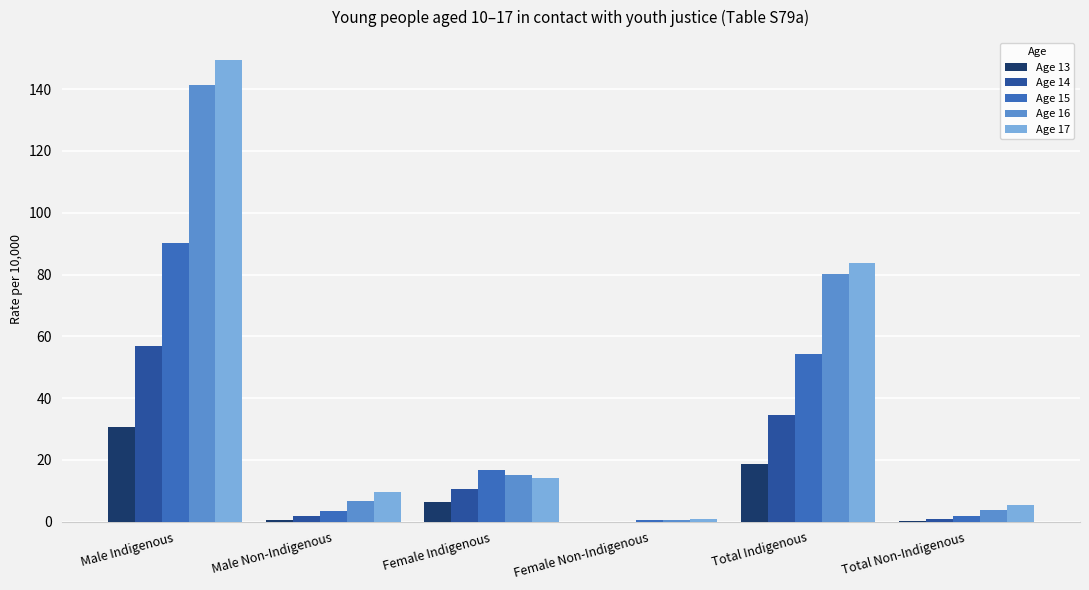

The value of Age 17 at Female Indigenous is 6.4. True or false?

False